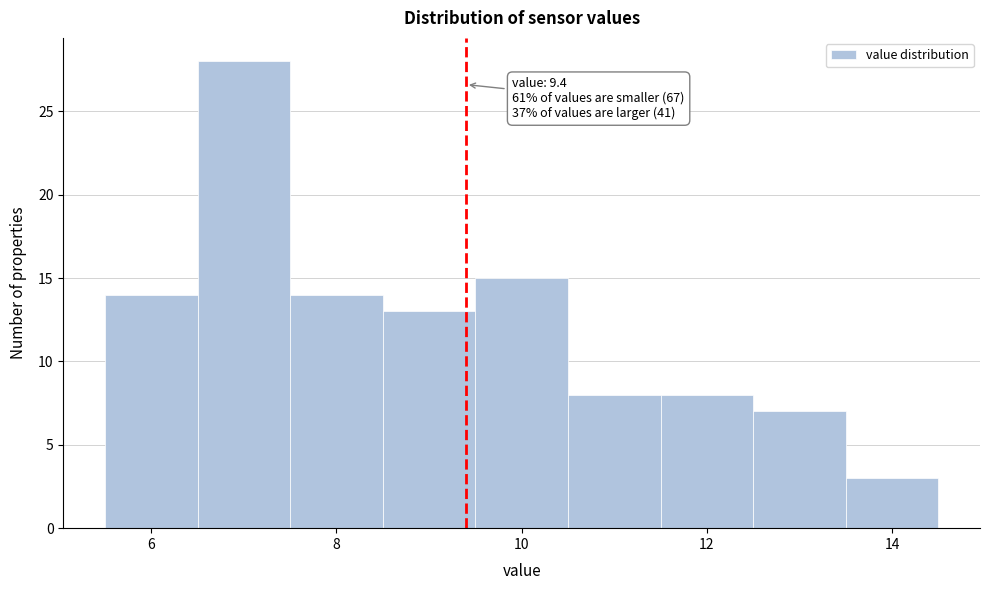

Over which range of the x-axis is the bar tallest?

6.5 to 7.5